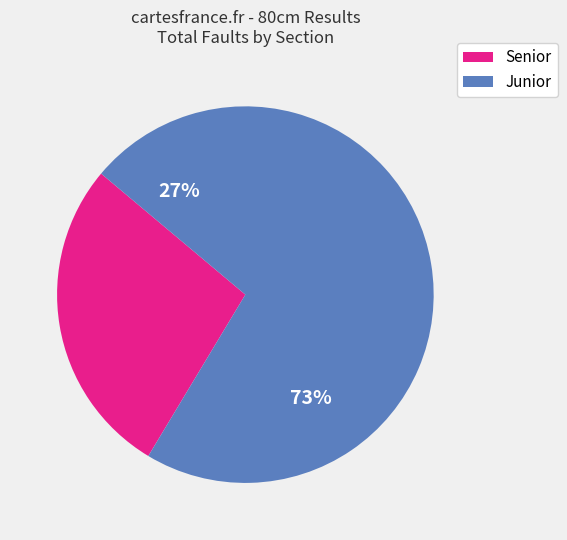

Do 3 and 14 together represent more than half of the pie?

No